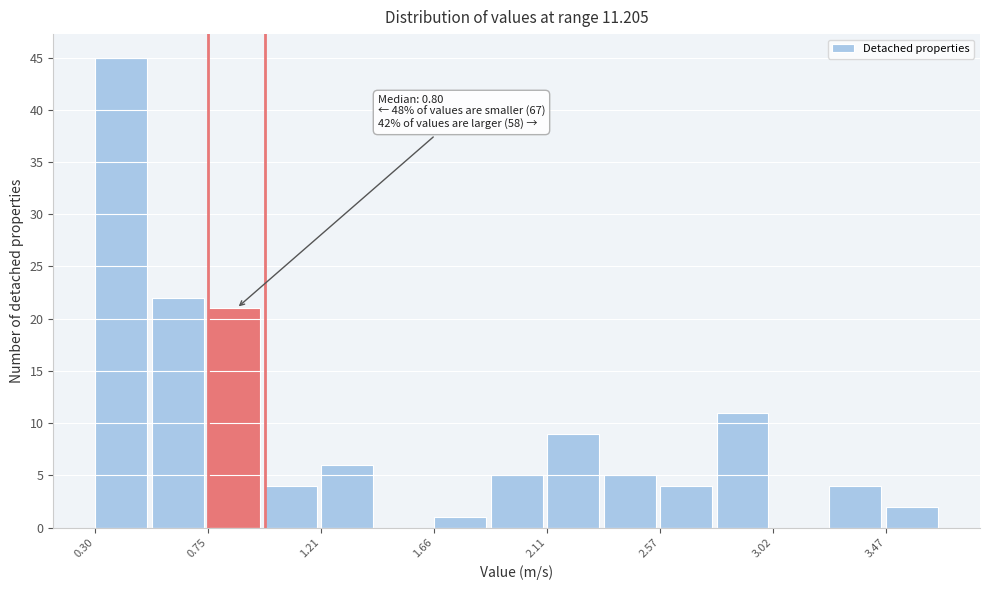

Over which range of the x-axis is the bar tallest?

0.30 to 0.55